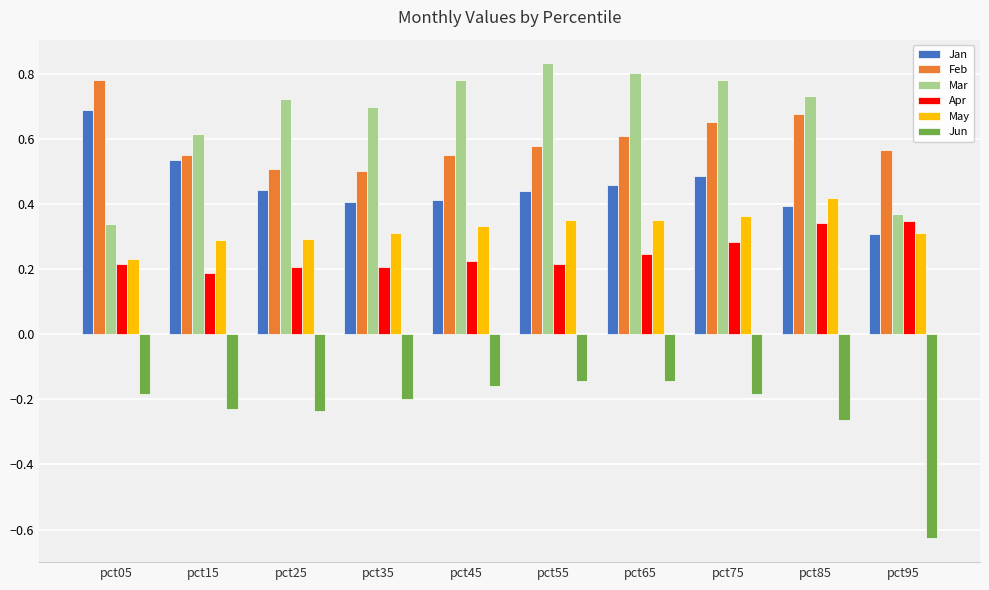

What is the spread (max minus min) of values at pct55?

1.0